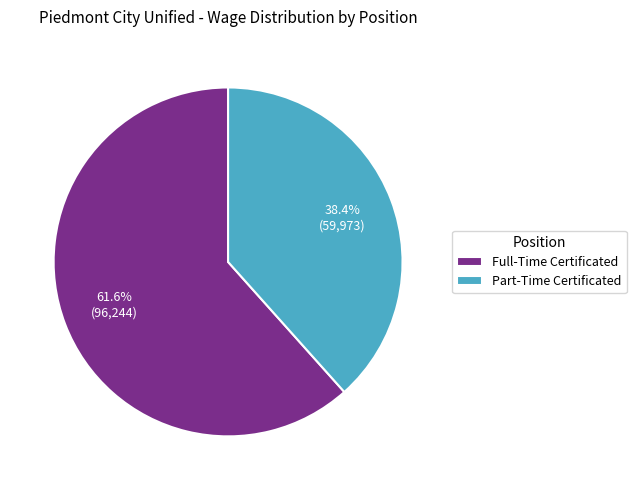

Which category accounts for the majority?

Full-Time Certificated